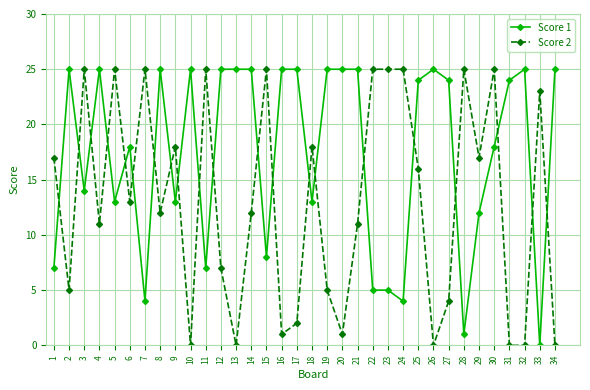

What is the difference between the highest and lowest values at 18?

5